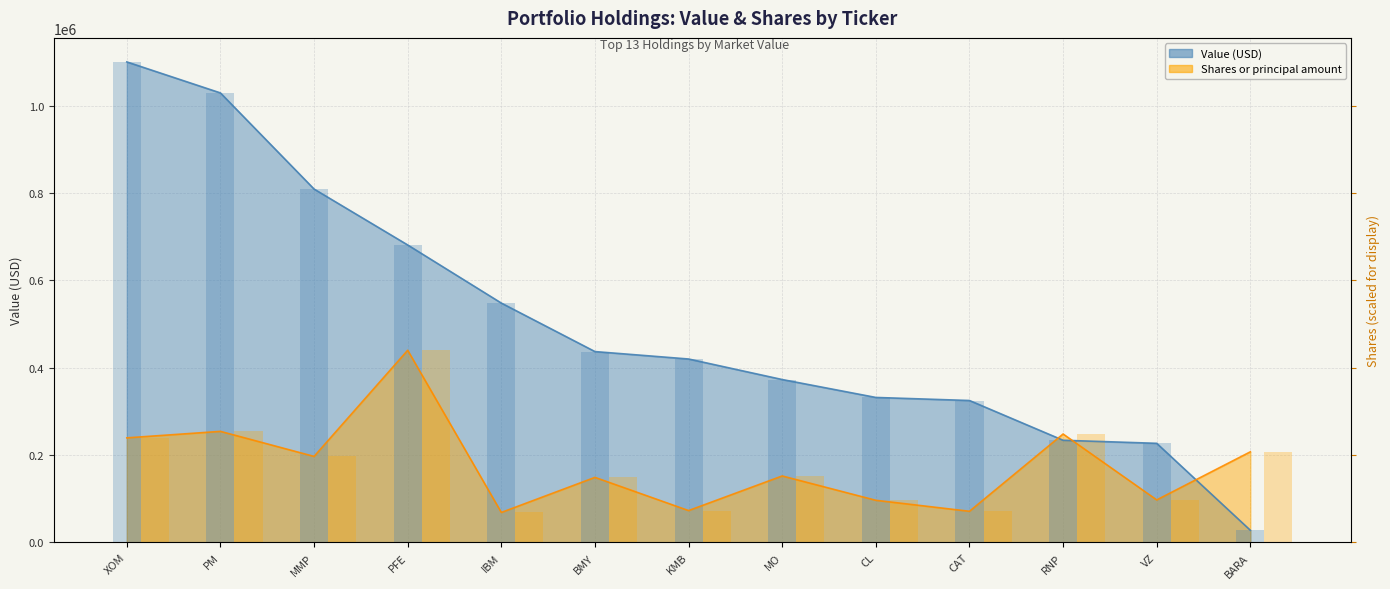

The Shares or principal amount series shows 207532.4 at BARA. True or false?

True